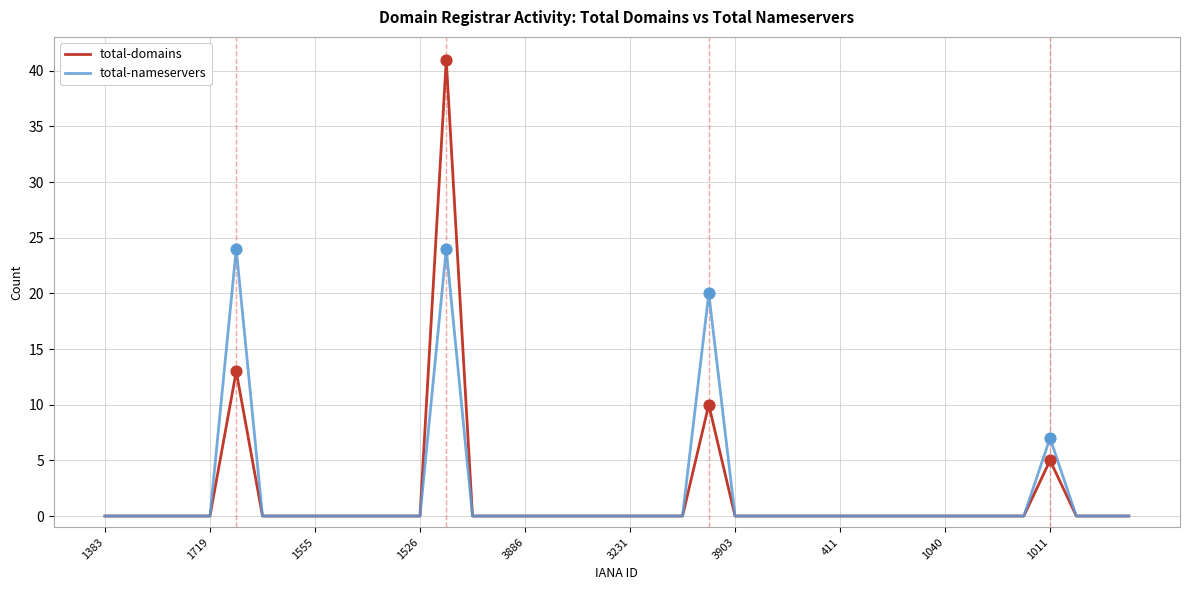

Which series has the largest range (max minus min)?

total-domains